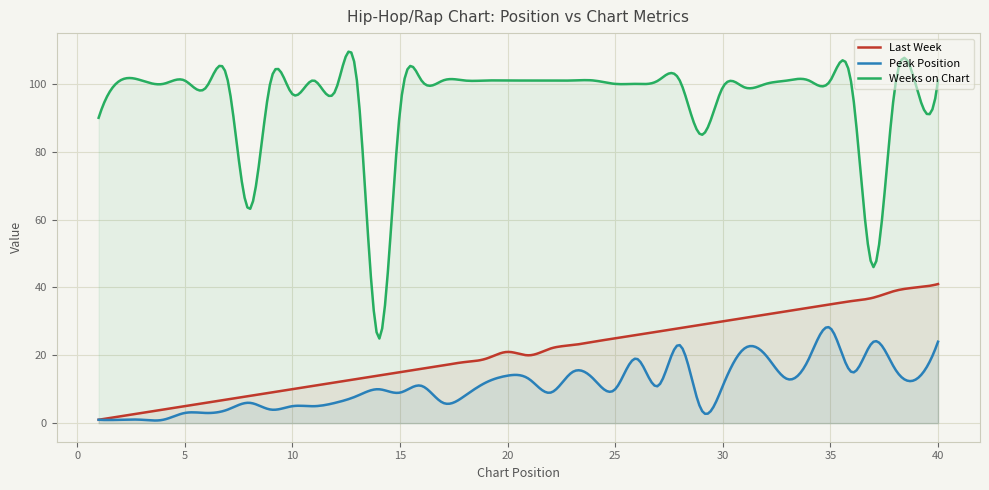

True or false: Last Week and Peak Position cross at least once.

False